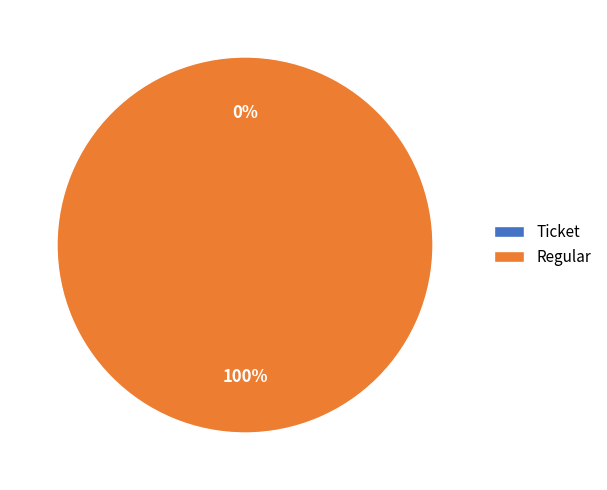

Which category has the biggest portion of the pie?

Regular